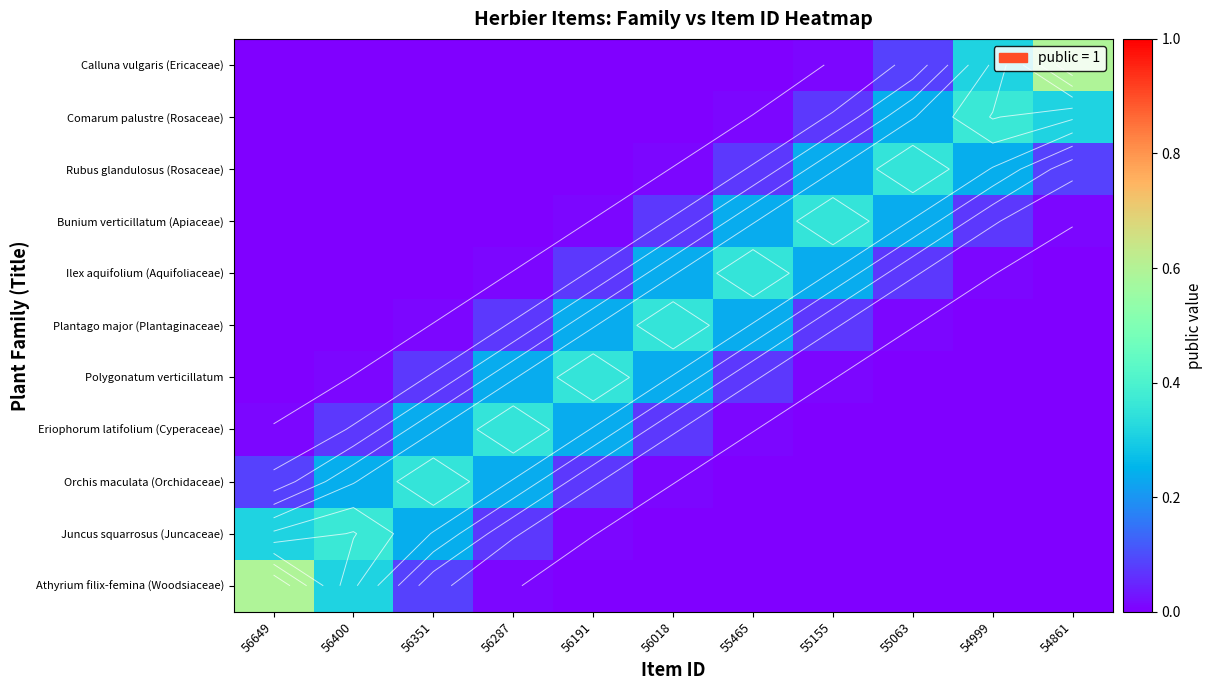

What is the highest value of the Ilex aquifolium (Aquifoliaceae) series?

0.4